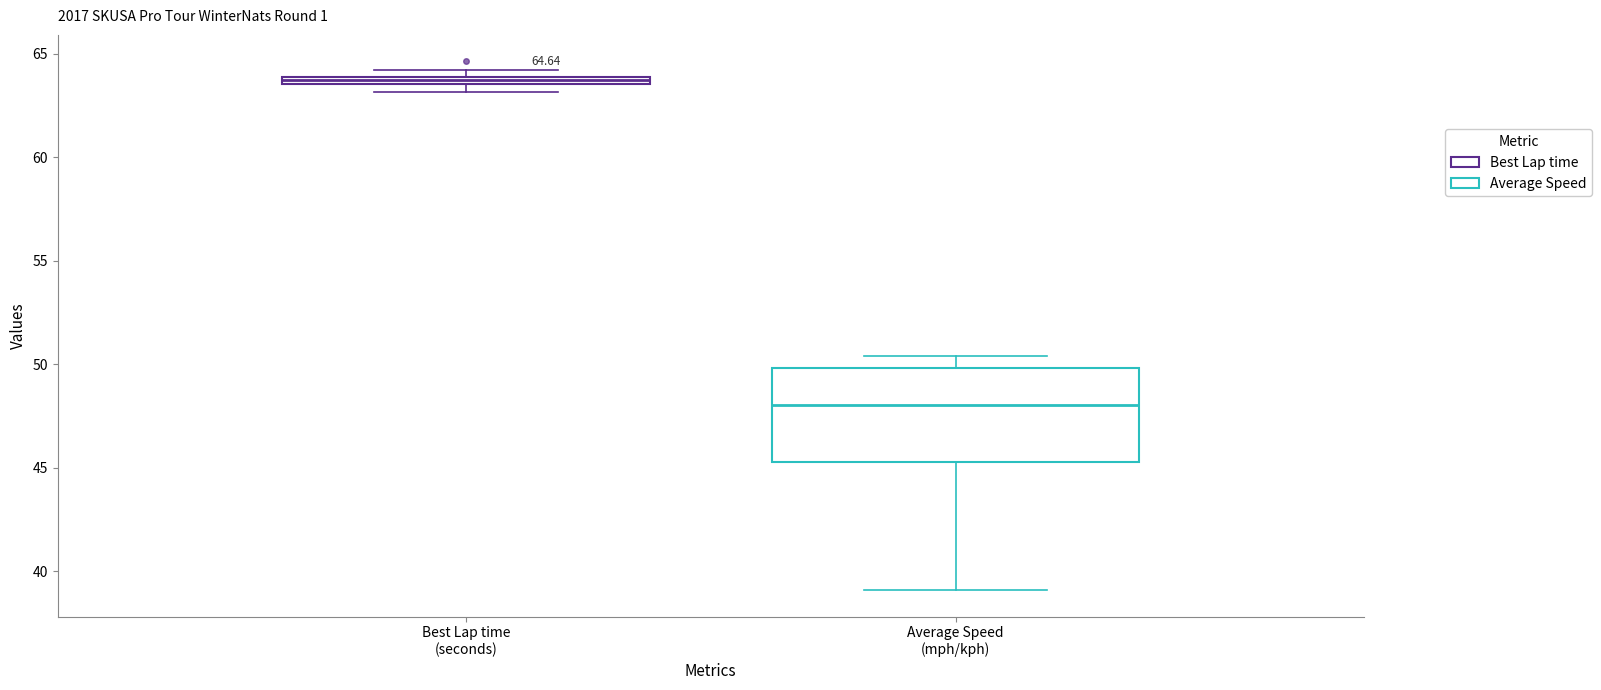

Which box is the tallest, from its lower edge to its upper edge?

Average Speed (mph/kph)